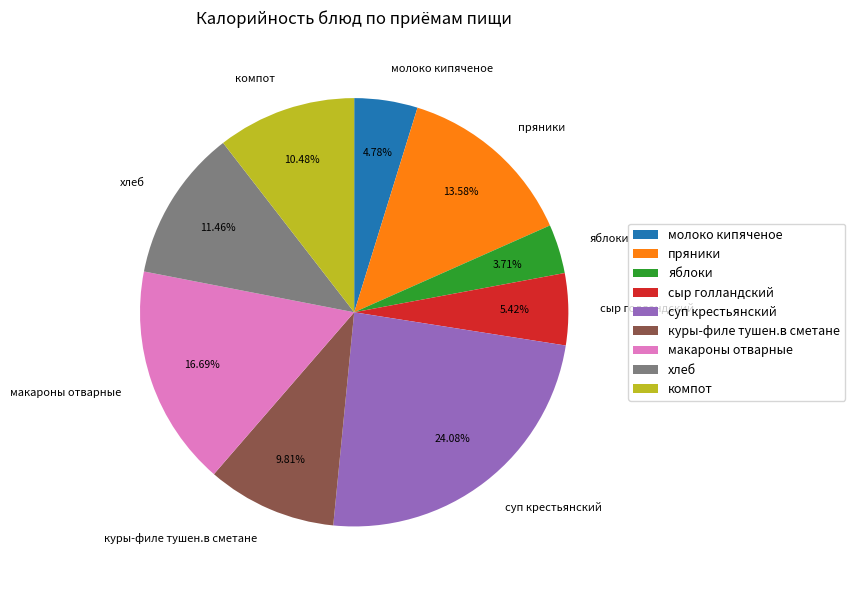

Is it true that макароны отварные is 17% of the pie?

True